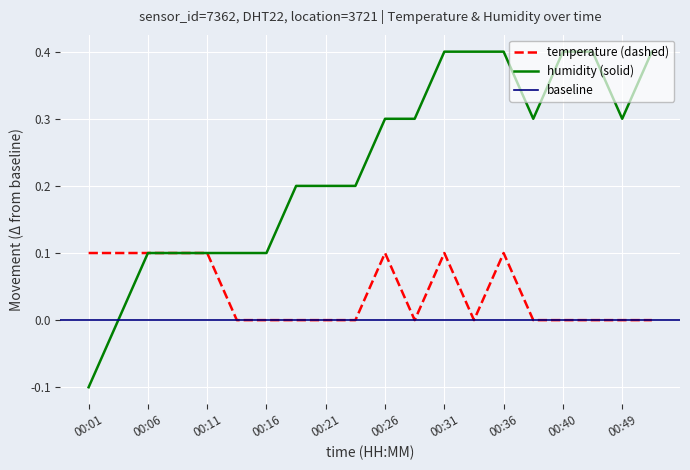

True or false: humidity (solid) has a value of 0.5 at 00:26.

False